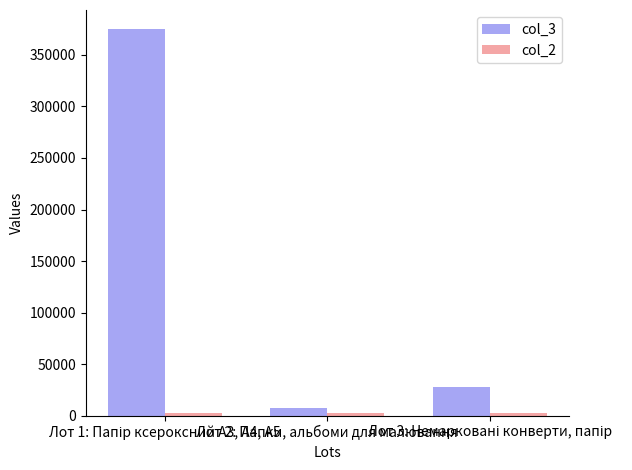

Which series has the largest total across all categories?

col_3